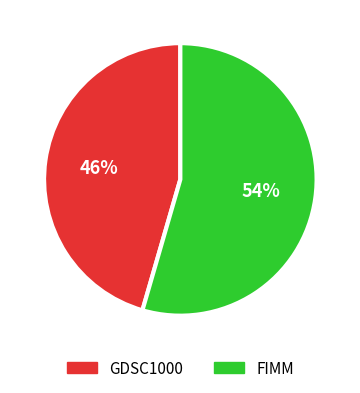

To the nearest percent, what is the average slice percentage?

50%